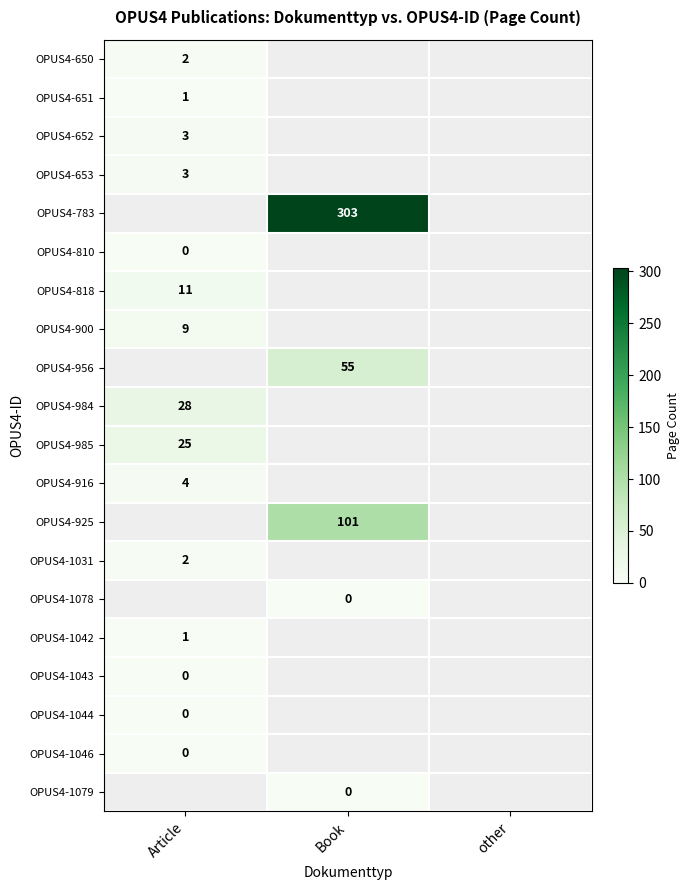

At how many categories does at least one series exceed 273?

1